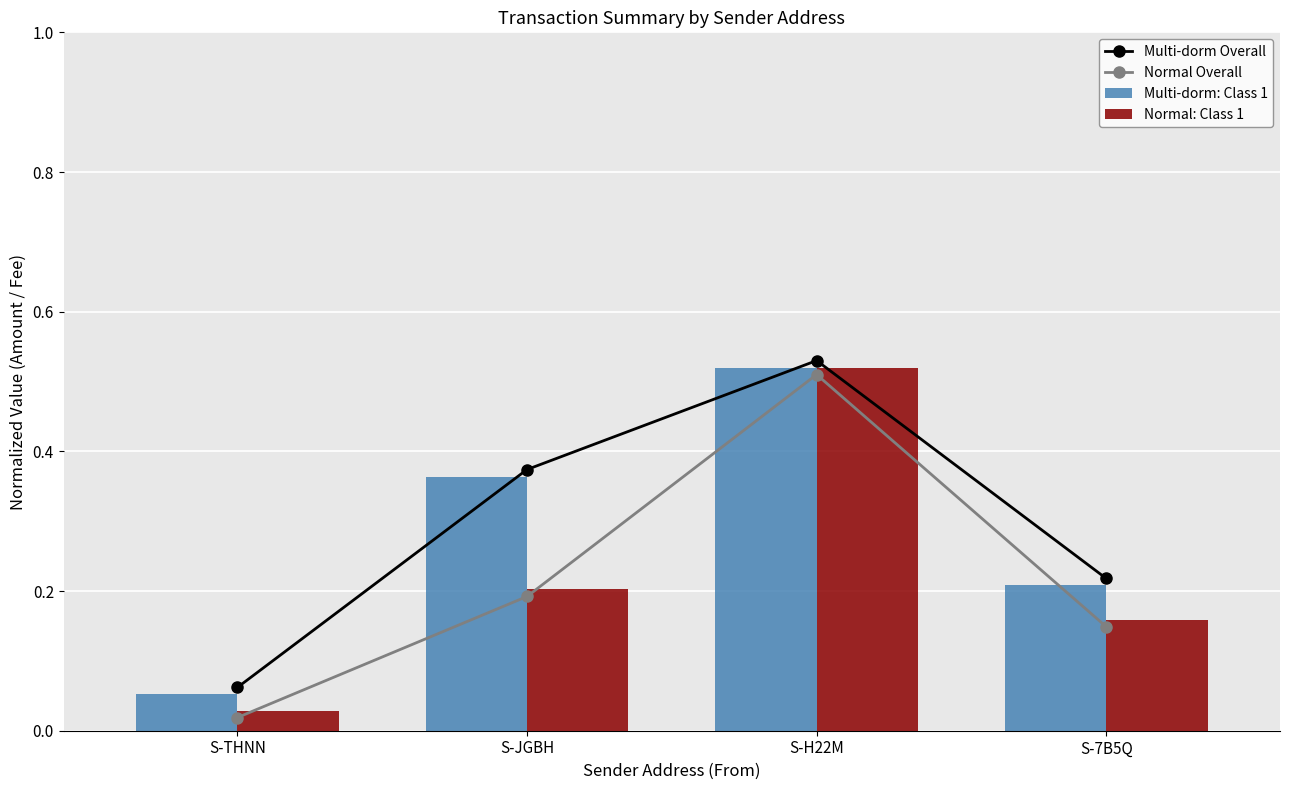

True or false: Multi-dorm Overall has a value of 0.1 at S-THNN.

False